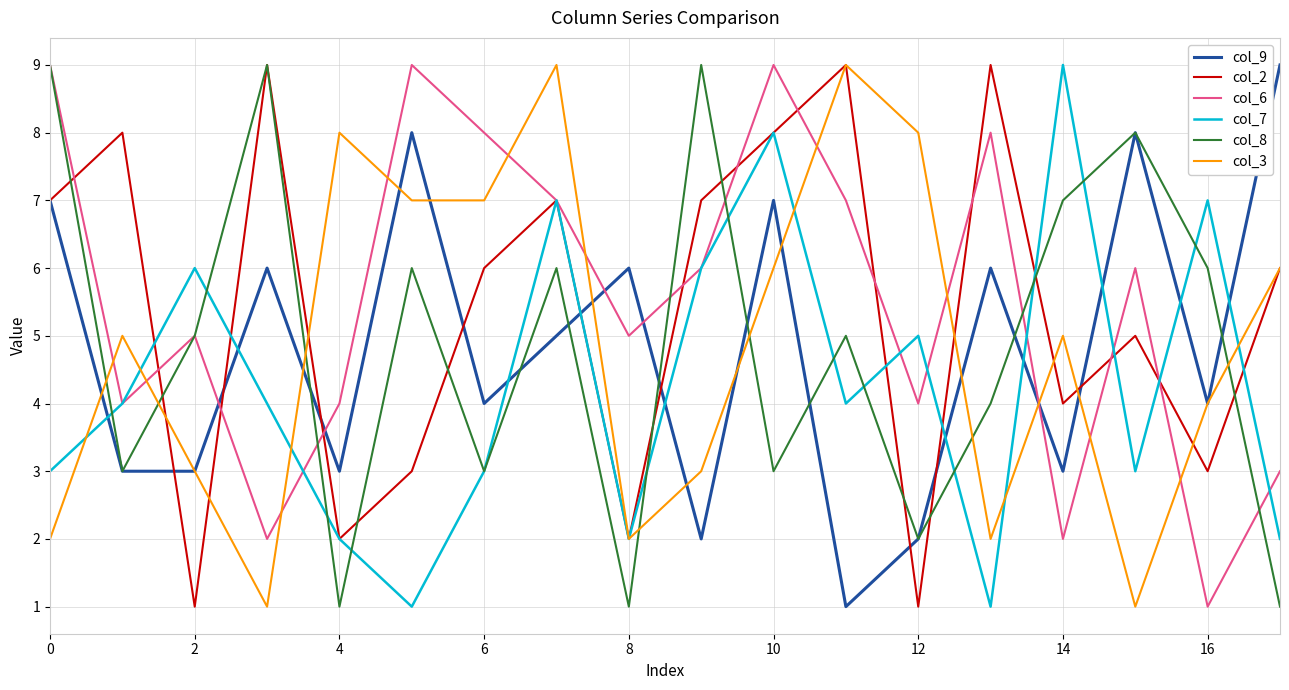

What is the maximum value for col_6?

9